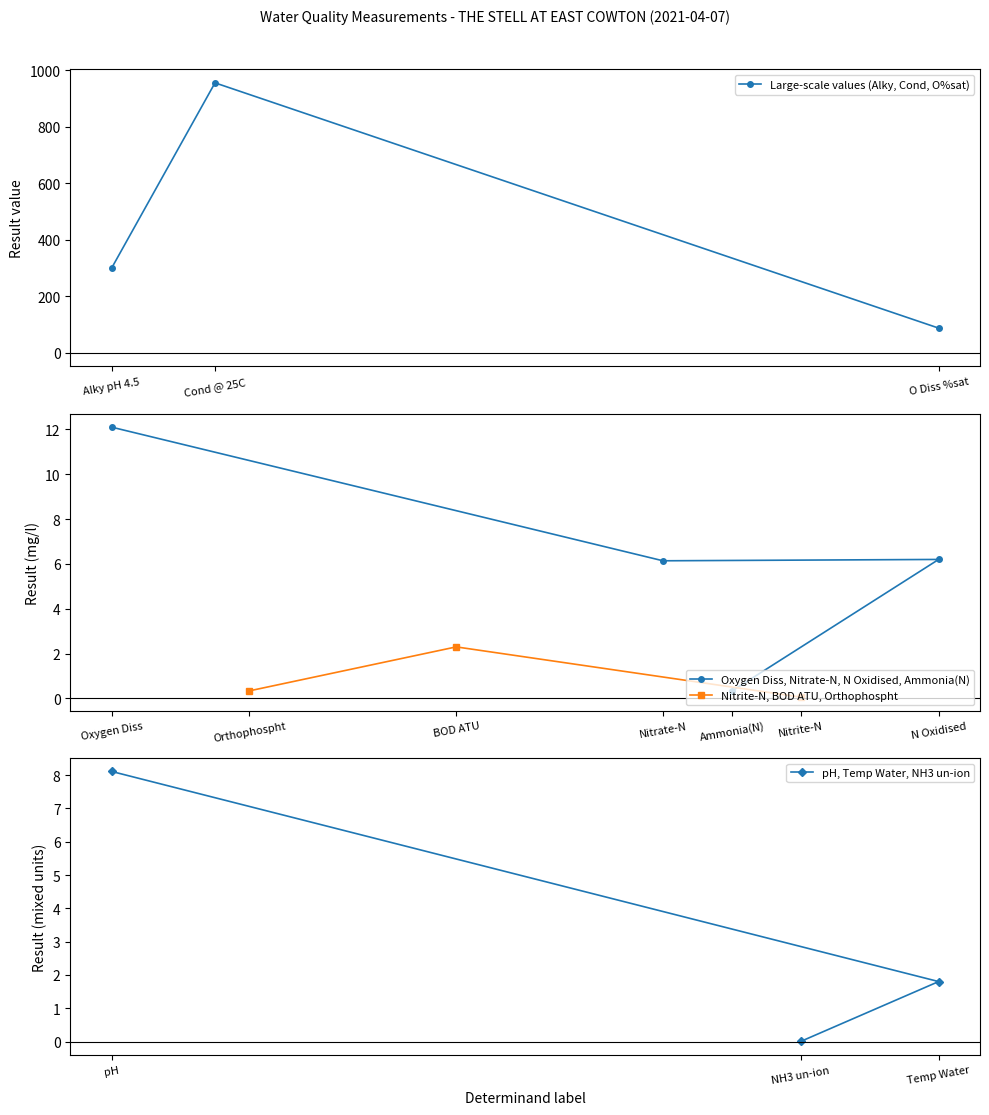

How many values are below 6?

6